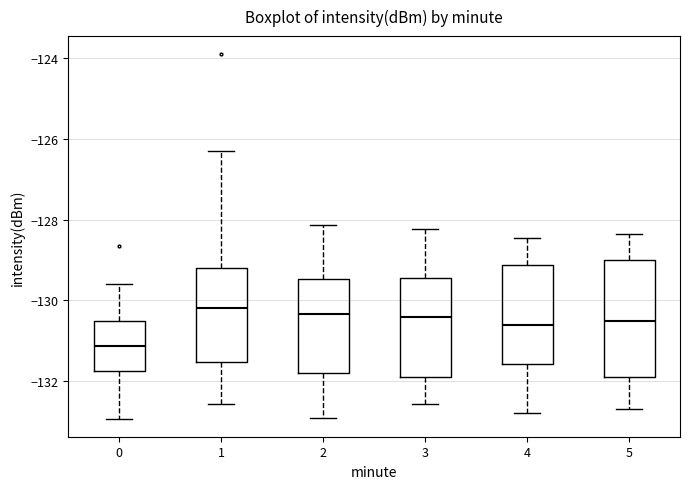

Where does the median line of the box at x = 2 sit on the y-axis? The values are not printed on the chart, so give them approximately, as read against the axis.

-130.4